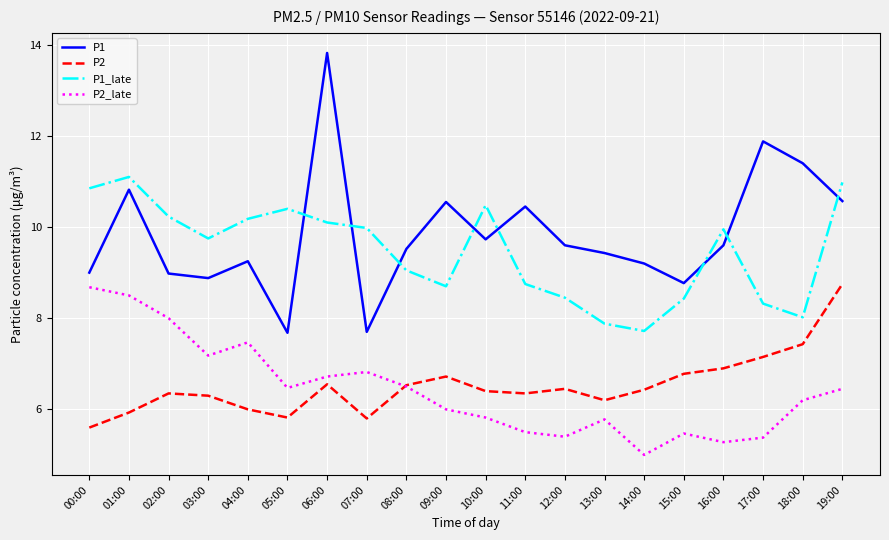

What is the total value across all series at 07:00?

30.3